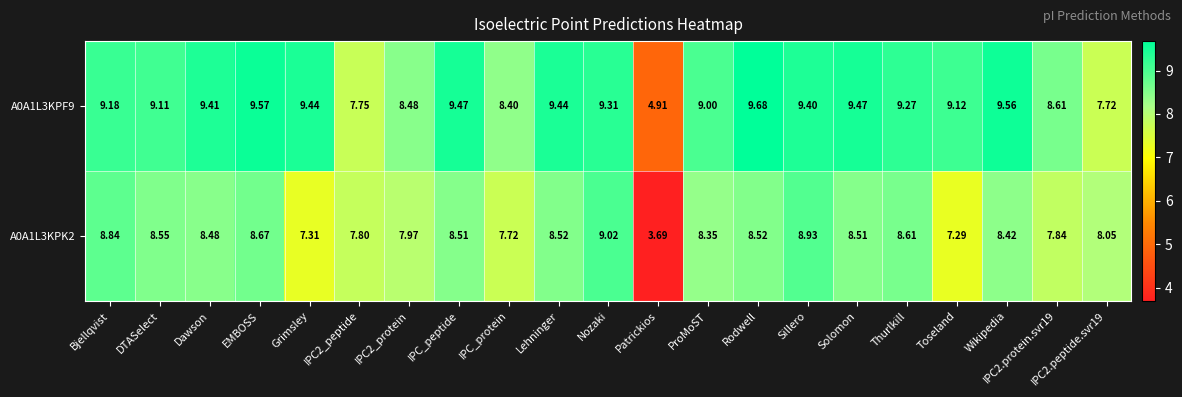

Which category has the highest value in the A0A1L3KPF9 series?

Rodwell